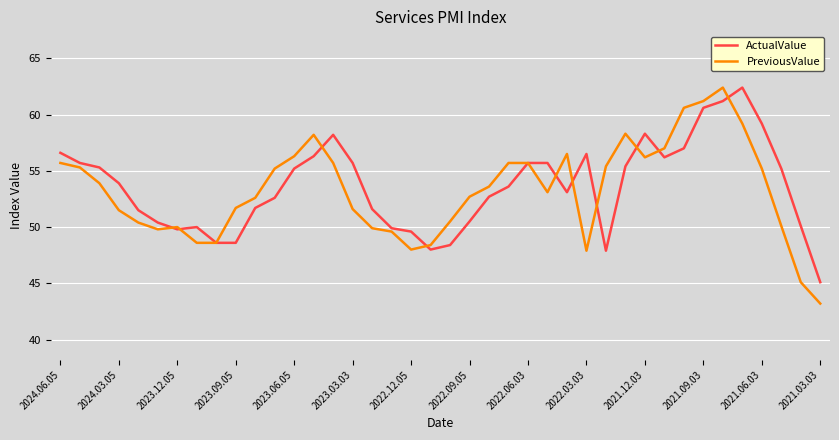

What is the minimum value for ActualValue?

45.1